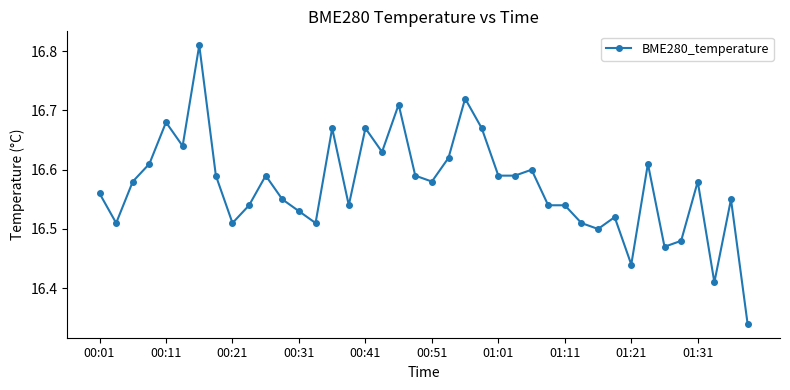

What is the difference between the maximum and minimum values?

0.5